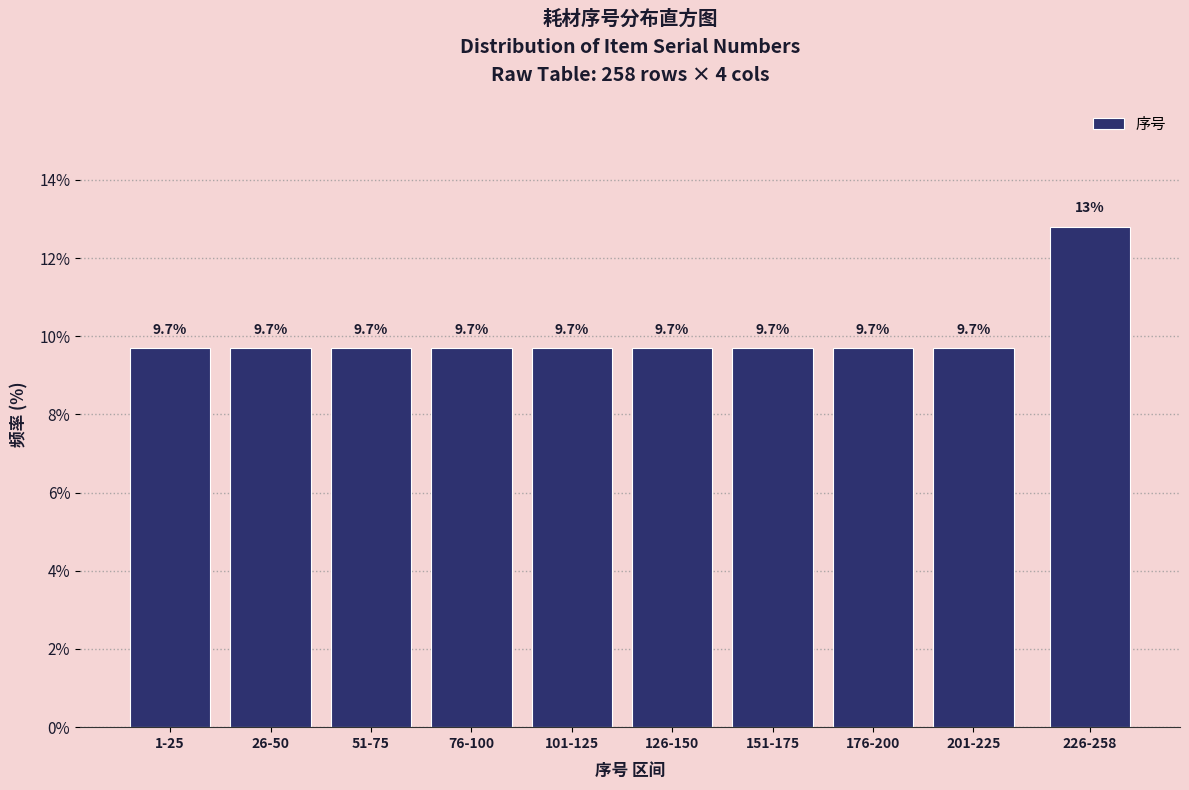

Reading left to right, extract all data points from this chart.

1-25=9.7	26-50=9.7	51-75=9.7	76-100=9.7	101-125=9.7	126-150=9.7	151-175=9.7	176-200=9.7	201-225=9.7	226-258=12.8